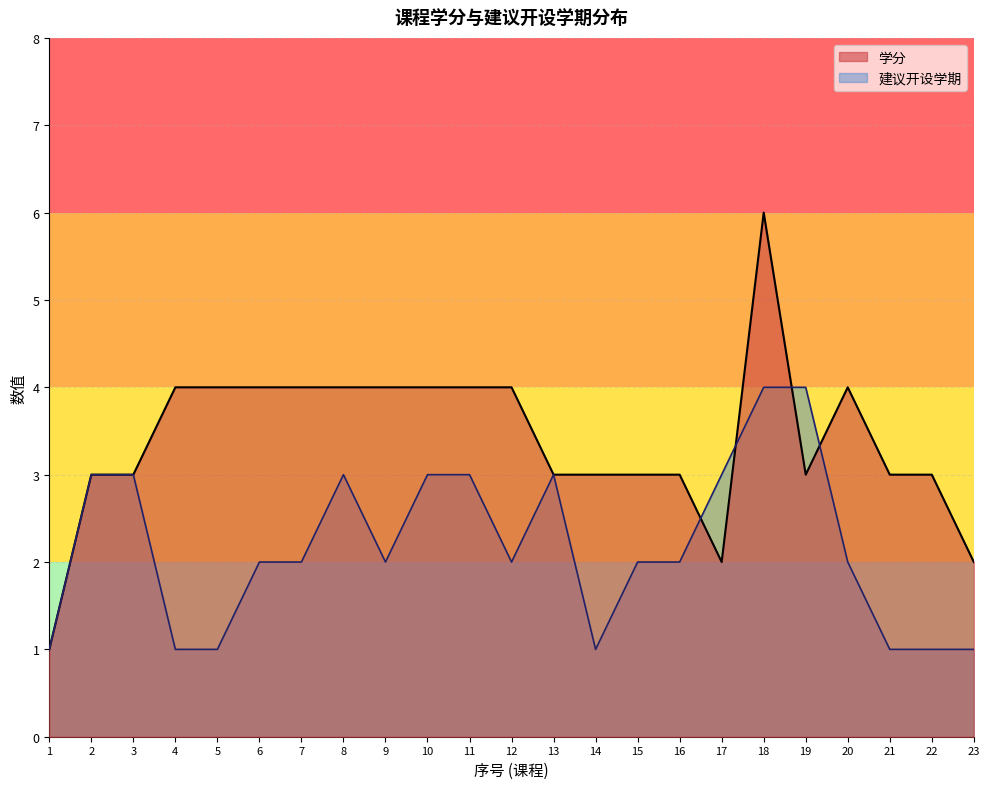

What is the difference between the highest and lowest values at 17?

1